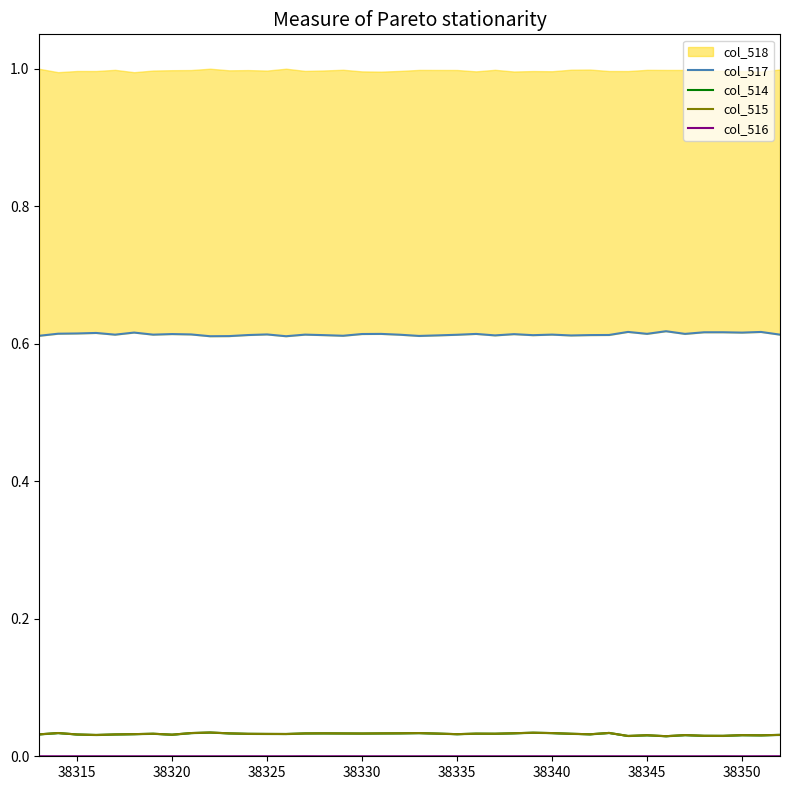

In col_517, how many points are higher than both neighbors (excluding endpoints)?

13